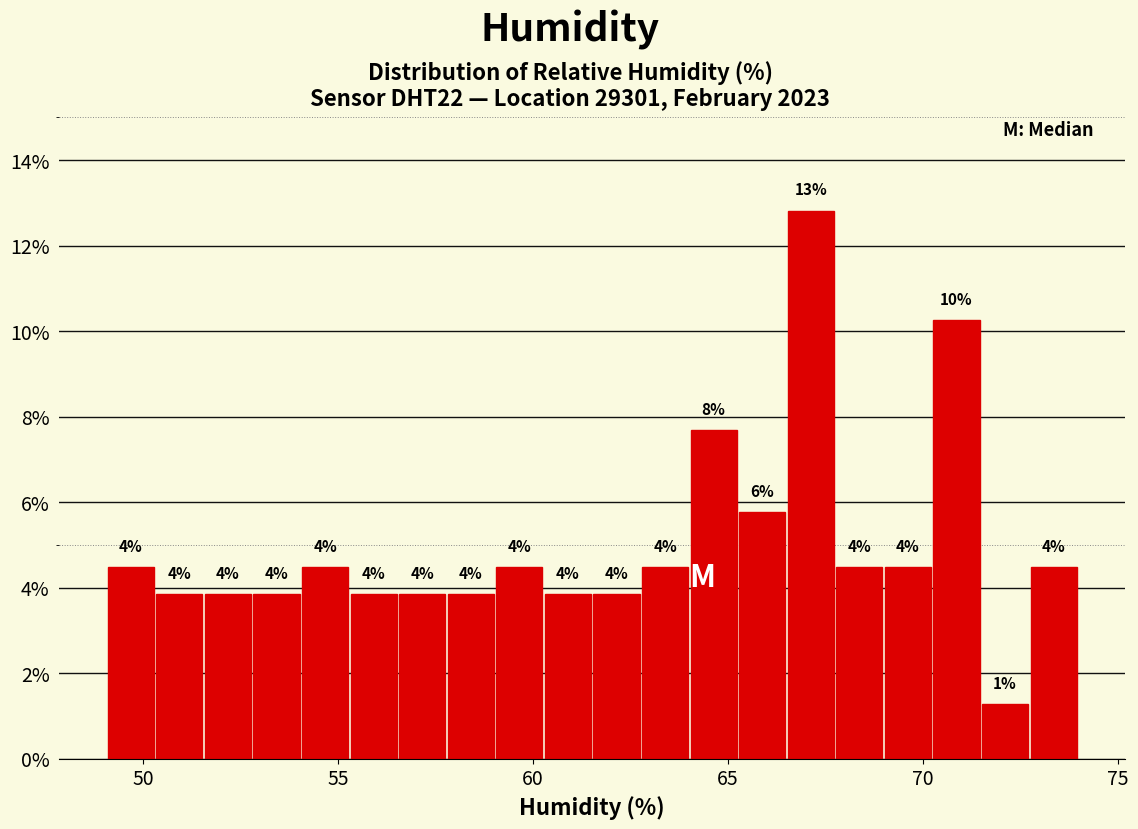

Read against the x-axis, roughly where is the centre of the tallest bar?

67.0